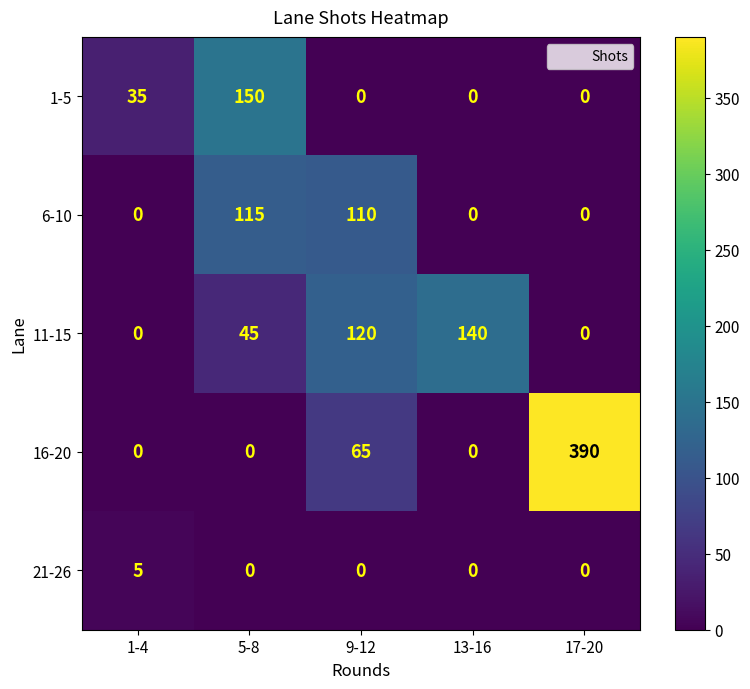

True or false: 21-26 has a value of 5 at 1-4.

True